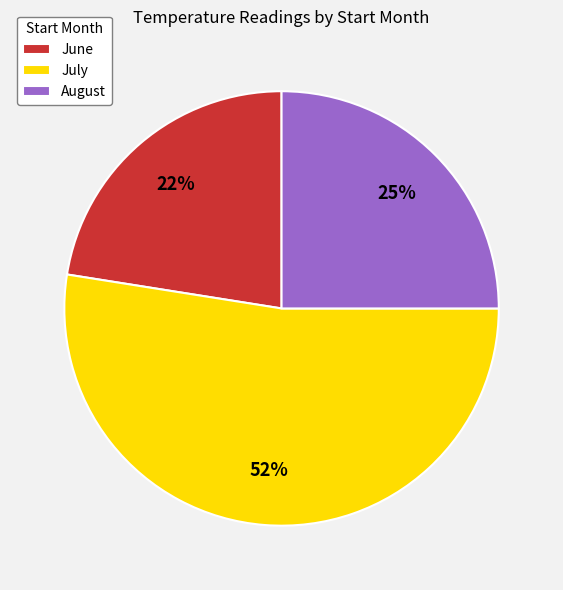

Rank the categories by value from highest to lowest.

July, August, June